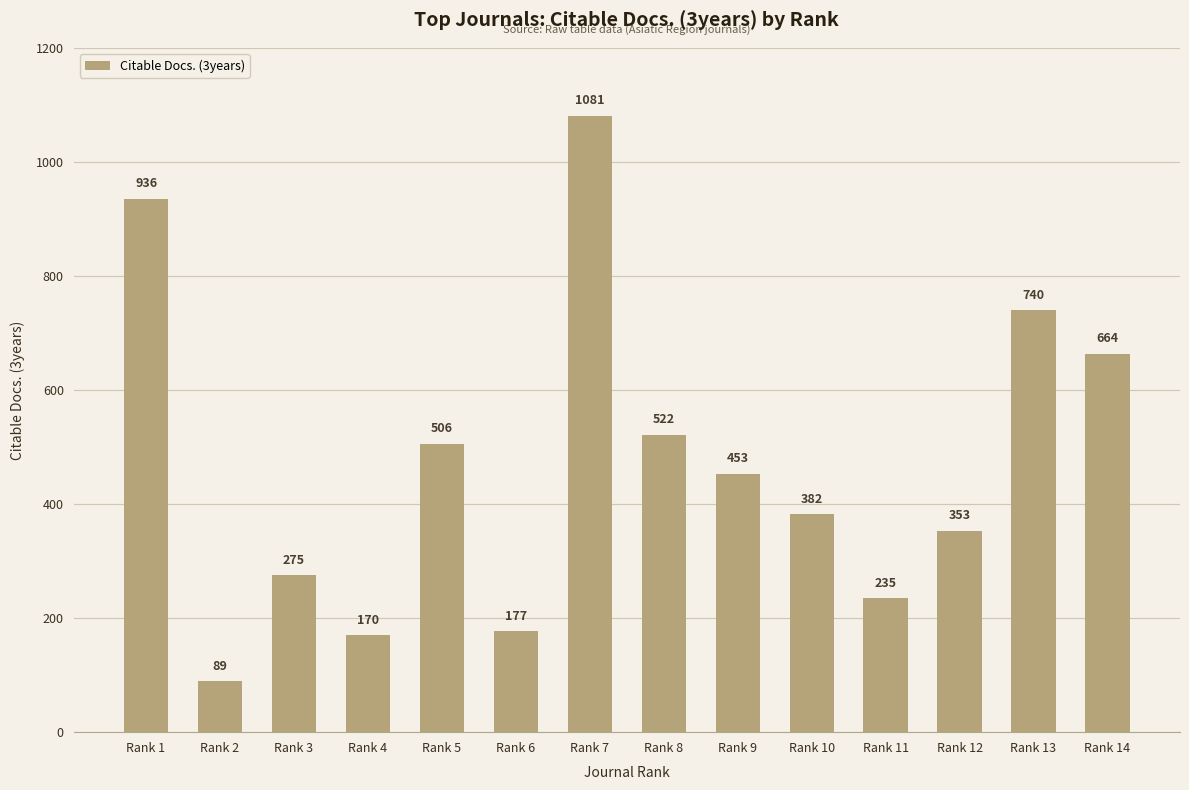

What is the average value?

470